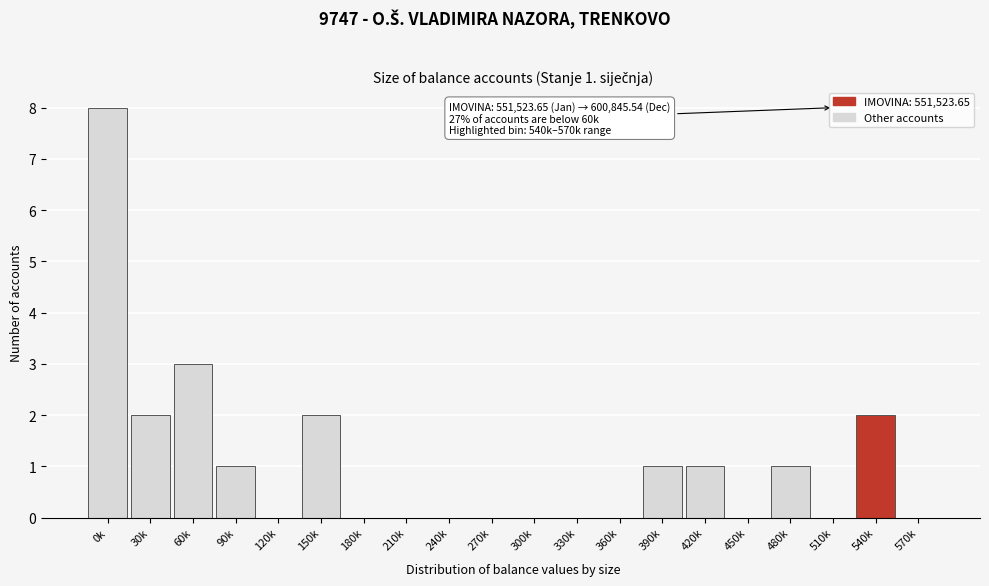

Reading left to right, extract all data points from this chart.

0k=8	30k=2	60k=3	90k=1	120k=0	150k=2	180k=0	210k=0	240k=0	270k=0	300k=0	330k=0	360k=0	390k=1	420k=1	450k=0	480k=1	510k=0	540k=2	570k=0